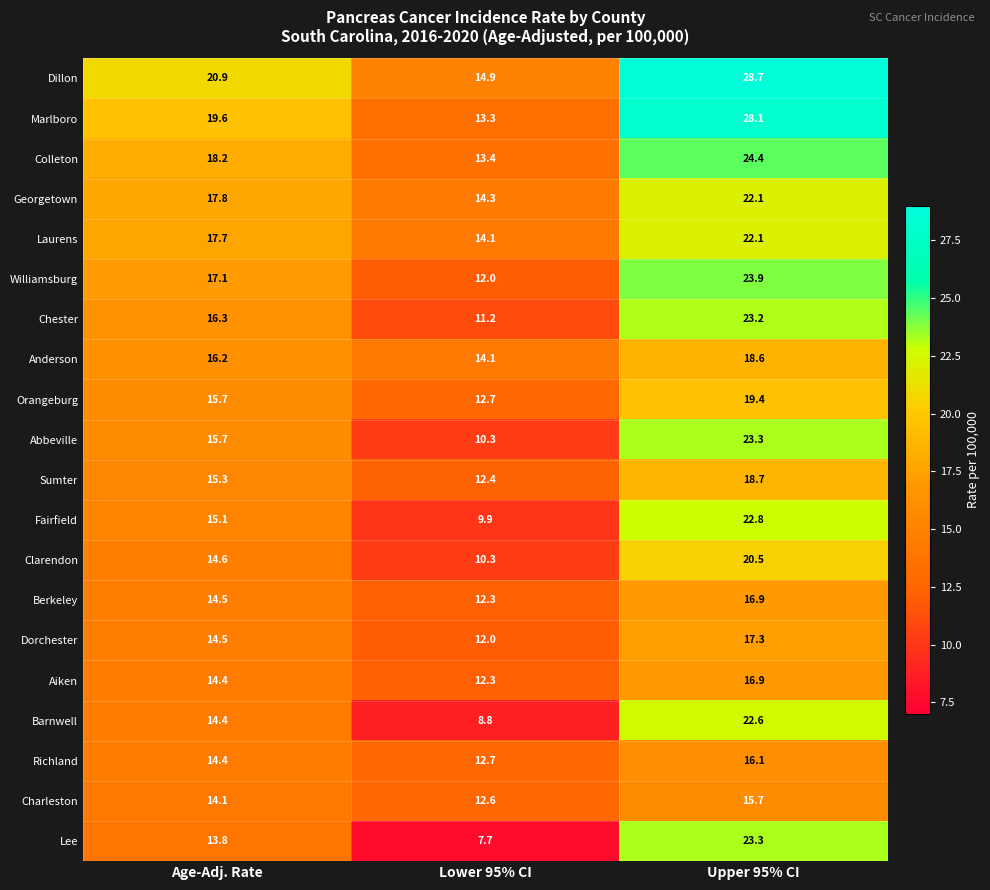

At which label is Richland closest to 14?

Age-Adj. Rate